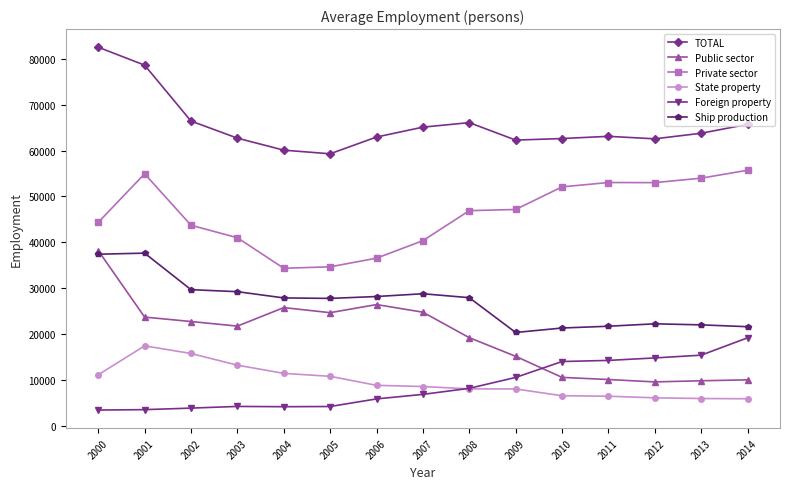

Which series has the largest range (max minus min)?

Public sector